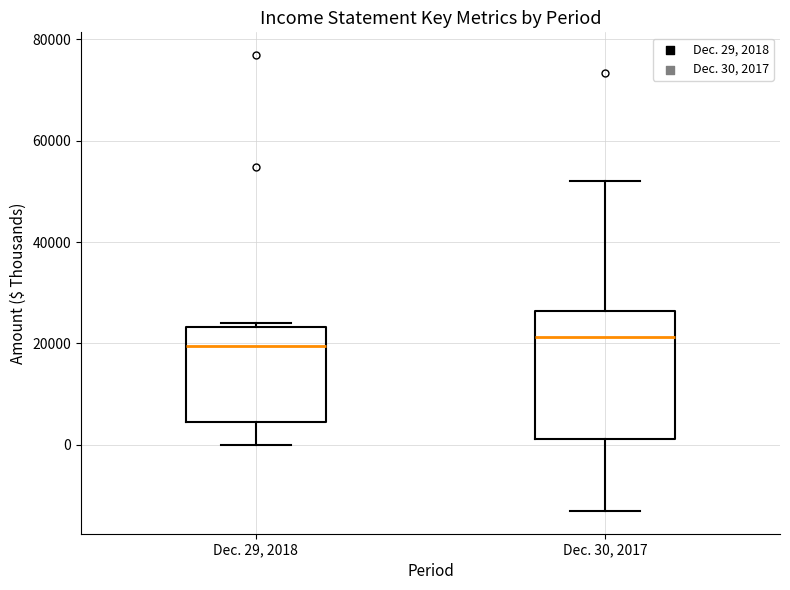

Where does the median line of the box for Dec. 30, 2017 sit on the y-axis? The values are not printed on the chart, so give them approximately, as read against the axis.

22000